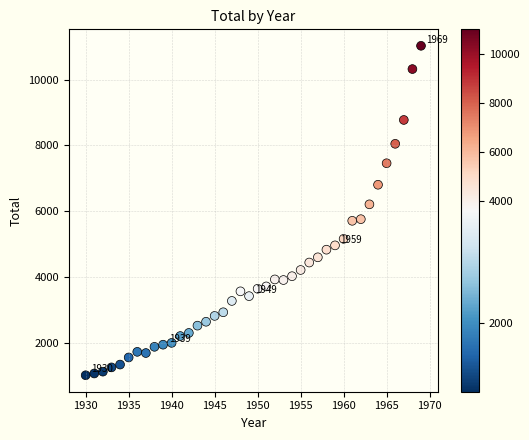

What is the range of X values (max minus min)?

39.0